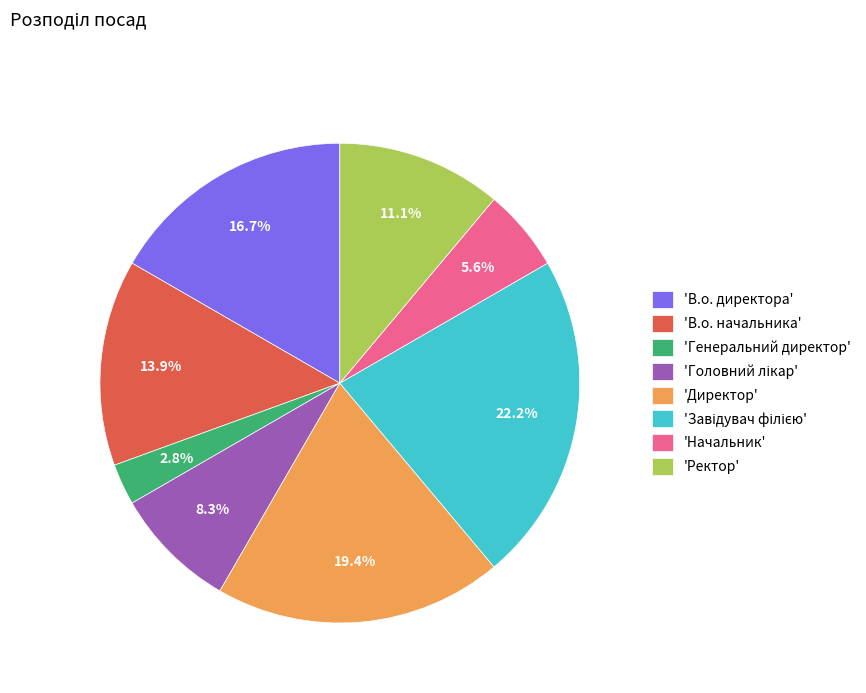

Which category has the smallest portion of the pie?

'Генеральний директор'